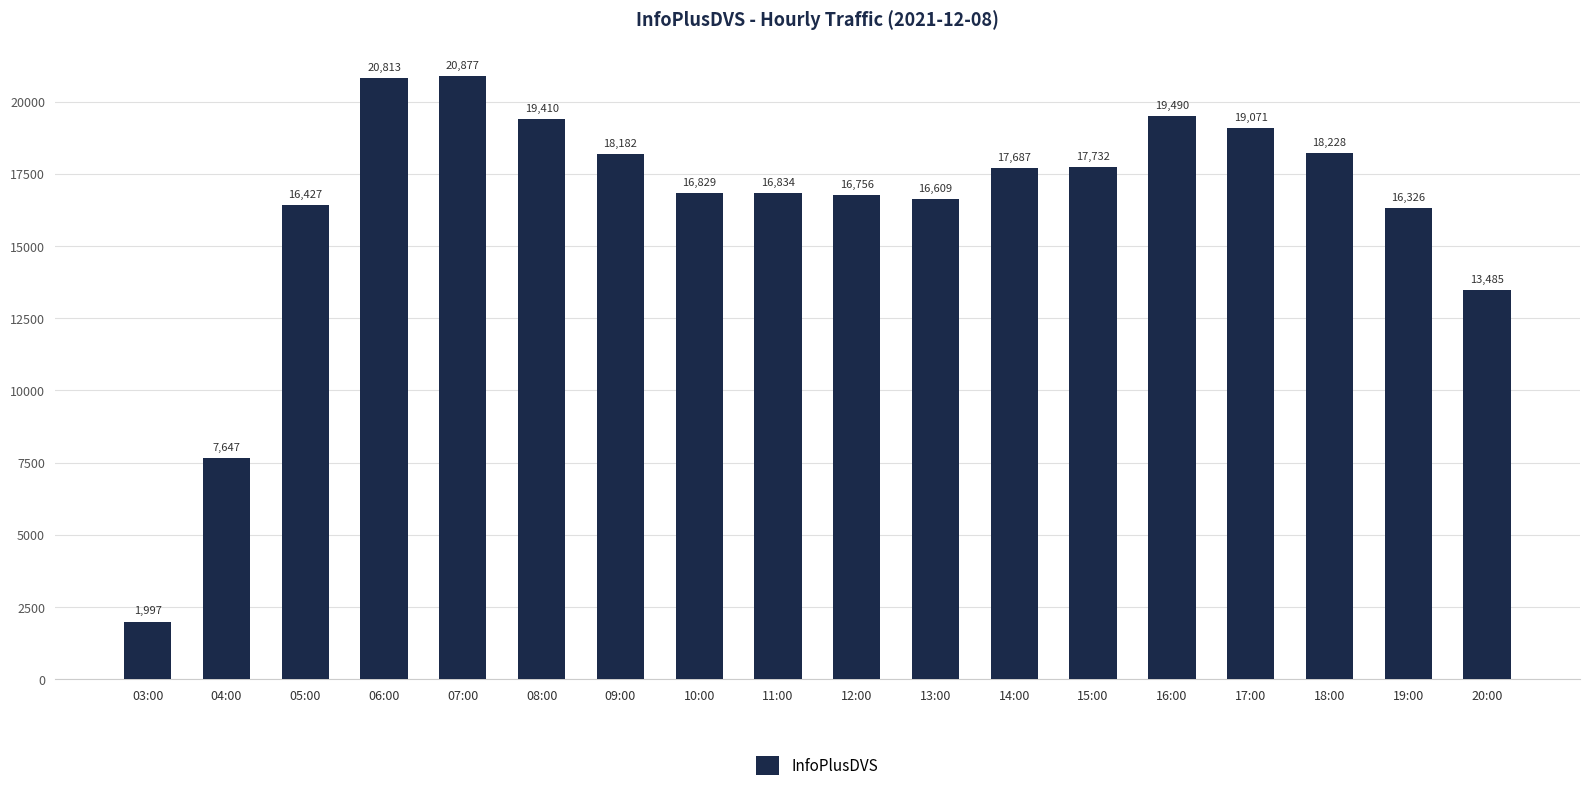

How many categories are shown in the chart?

18